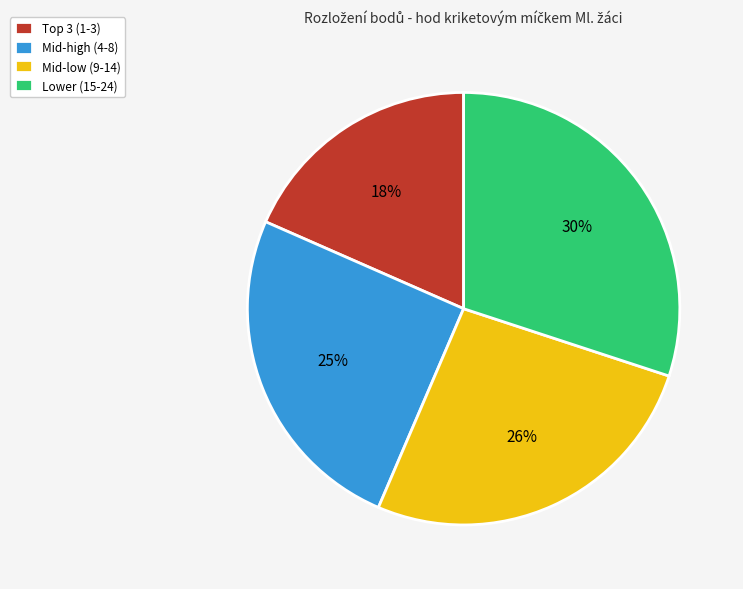

What is the smallest slice in the pie chart?

Top 3 (1-3)